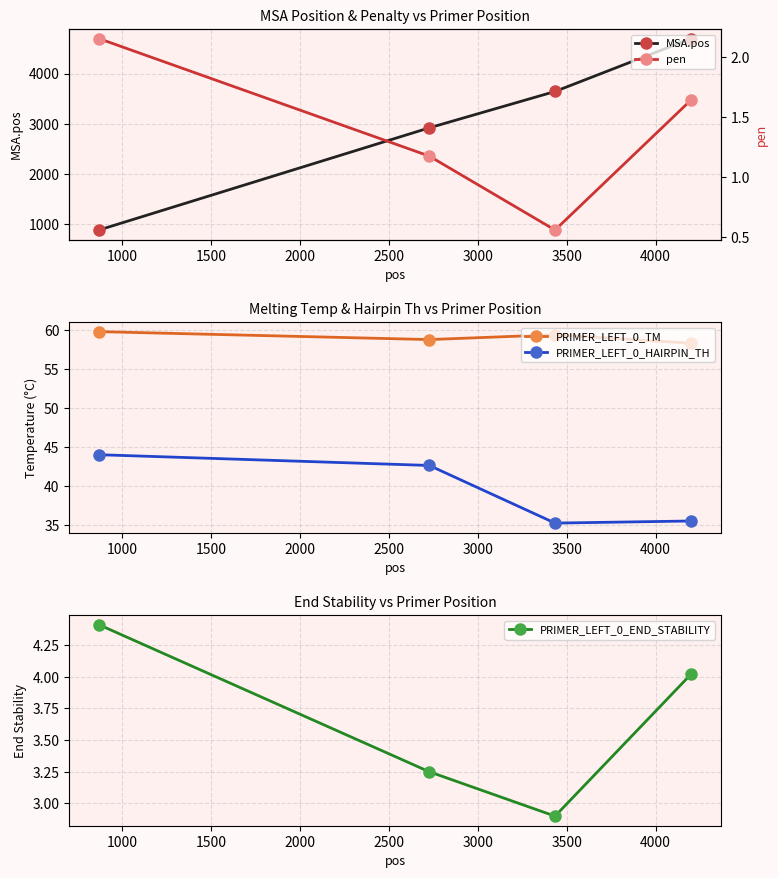

True or false: PRIMER_LEFT_0_HAIRPIN_TH and PRIMER_LEFT_0_TM intersect in this chart.

False